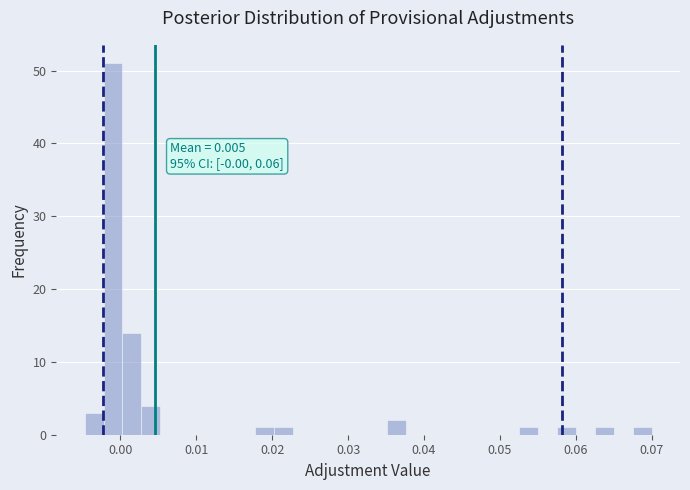

Read against the x-axis, roughly where is the centre of the tallest bar?

-0.001